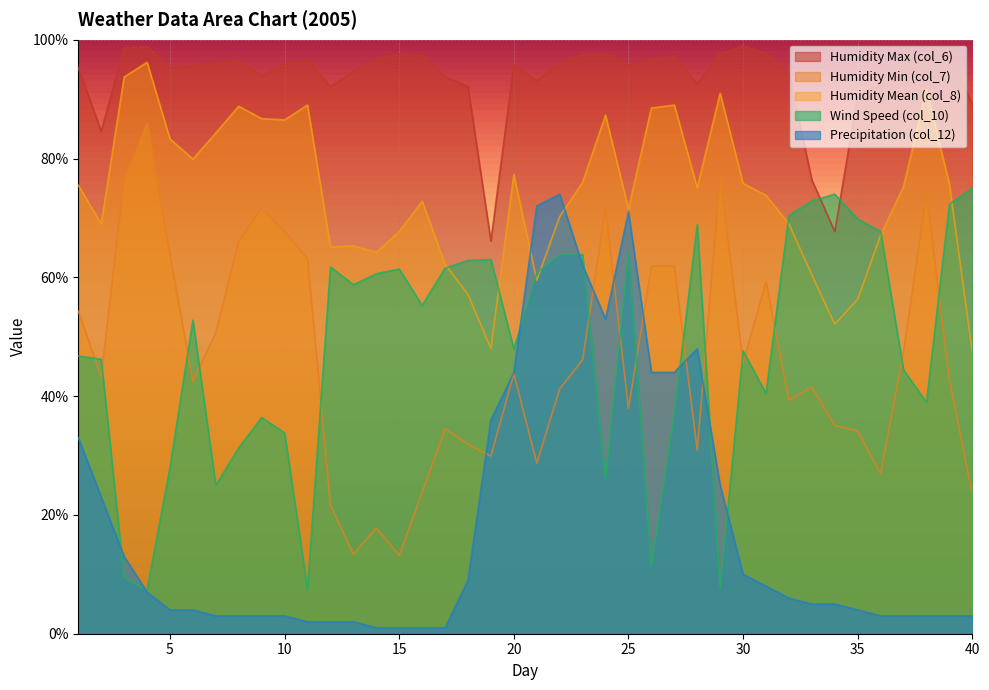

How many lines are shown in the chart?

5